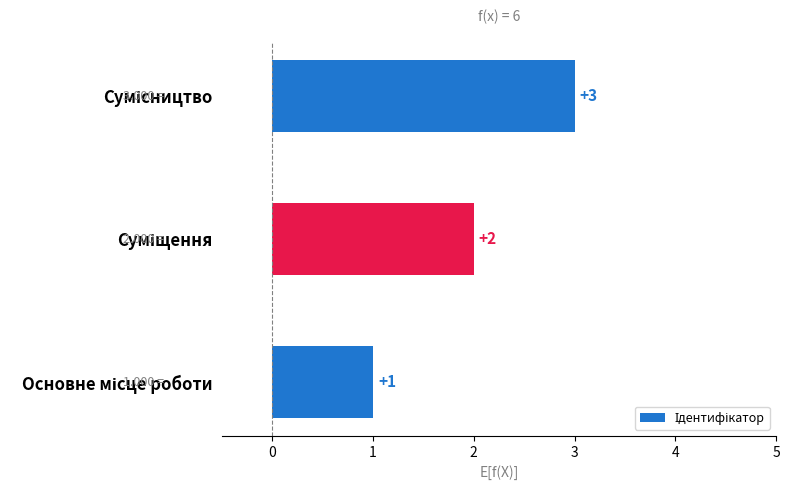

How many values are between 1 and 3?

3